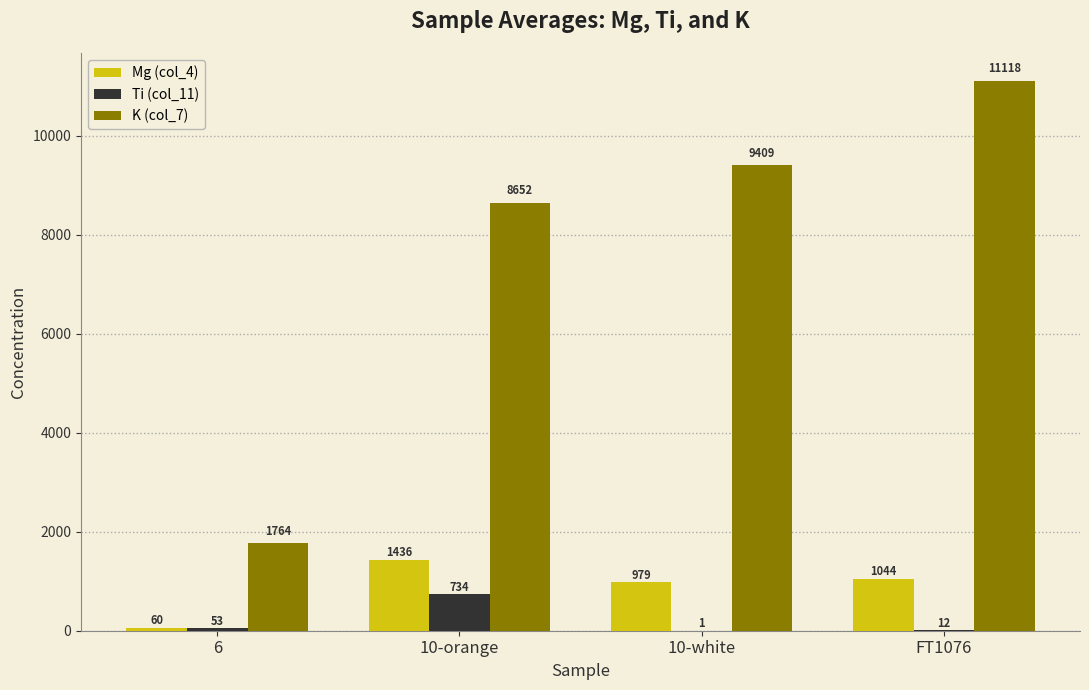

Which category has the highest value in the Mg (col_4) series?

10-orange